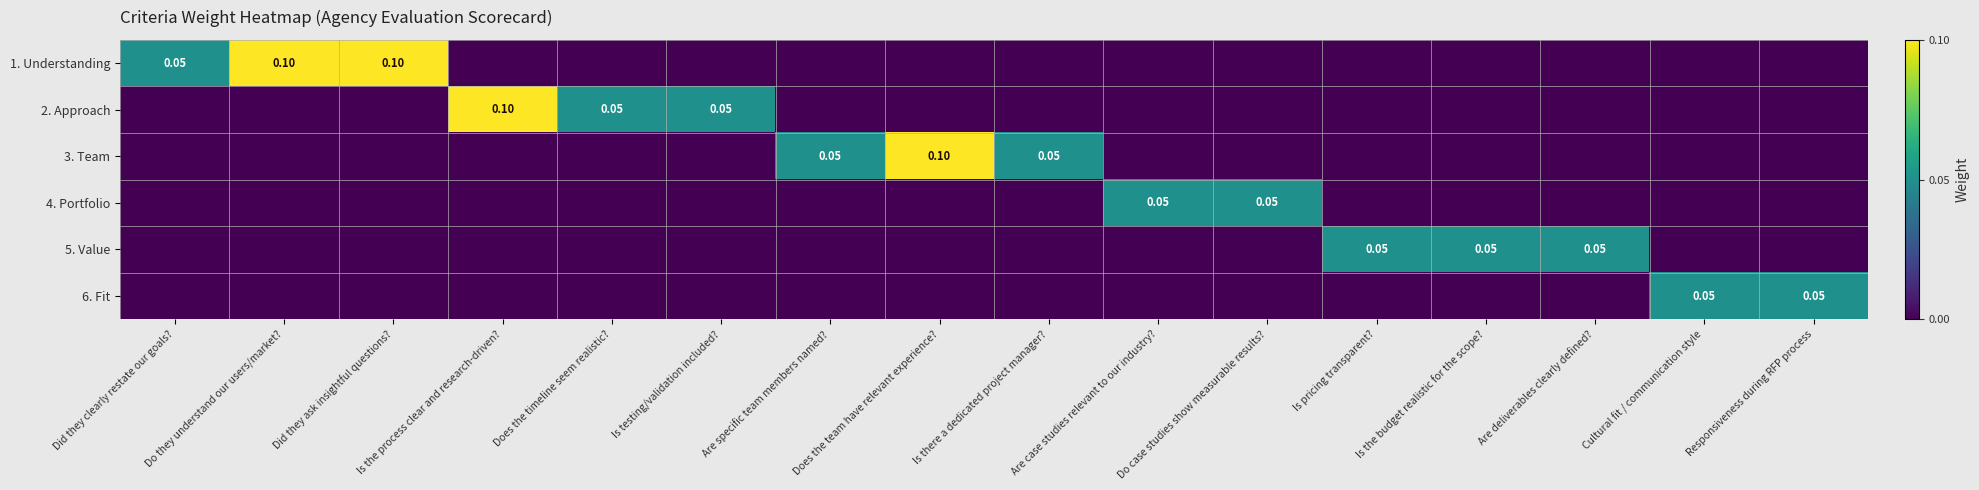

Which series changed the most between Did they clearly restate our goals? and Did they ask insightful questions??

1. Understanding